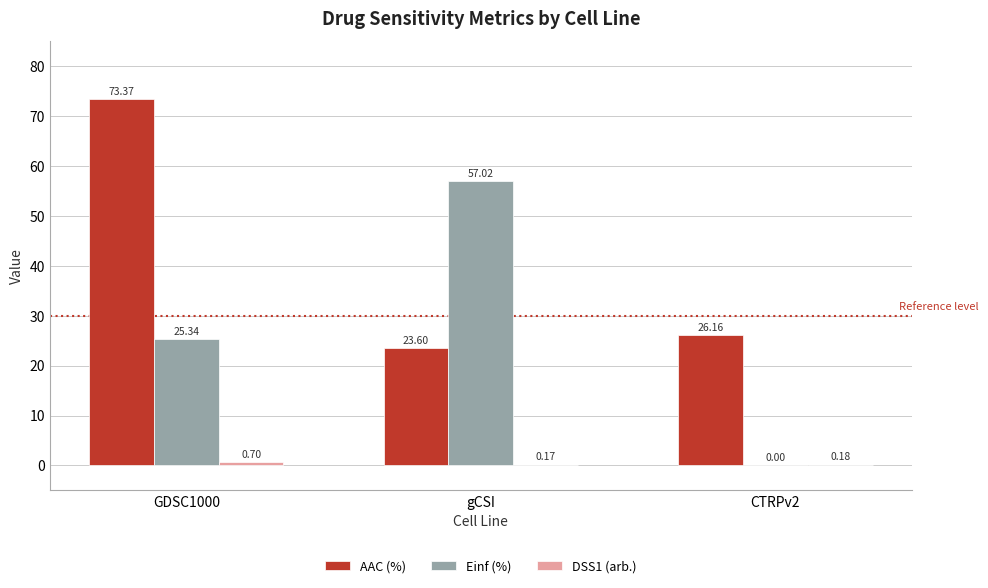

At which category is the sum across all series the highest?

GDSC1000